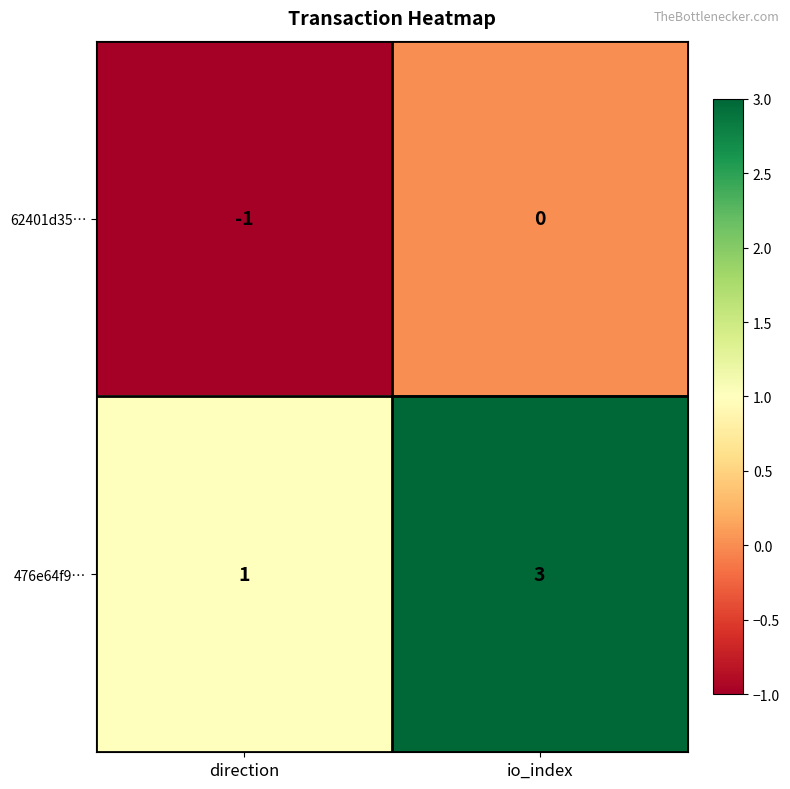

What is the total value across all series at io_index?

3